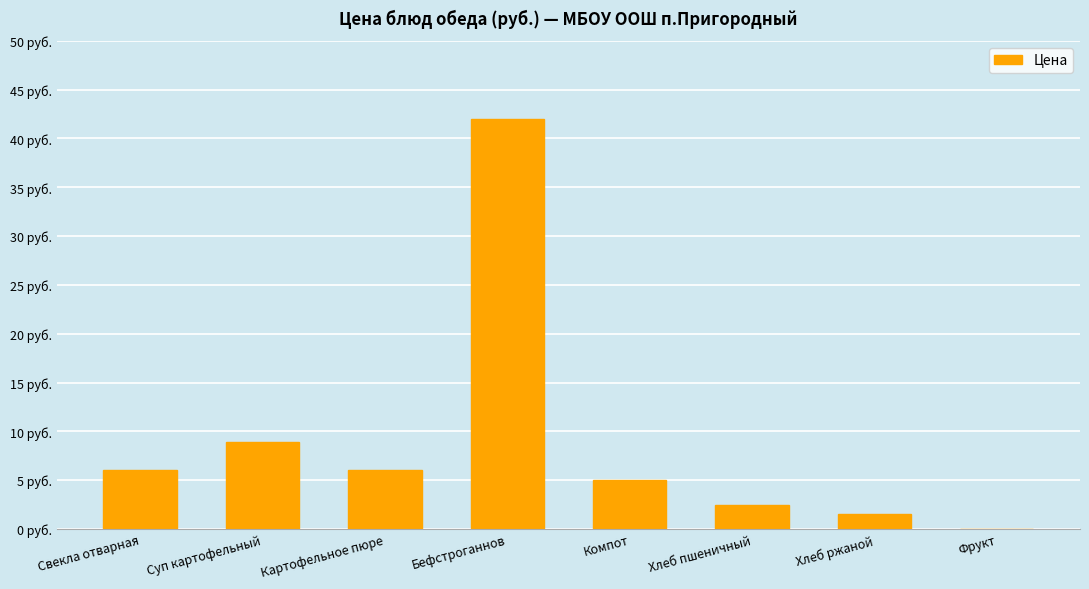

Reading left to right, transcribe all the data shown in this chart.

6.0	8.9	6.0	42.0	5.0	2.5	1.5	0.0